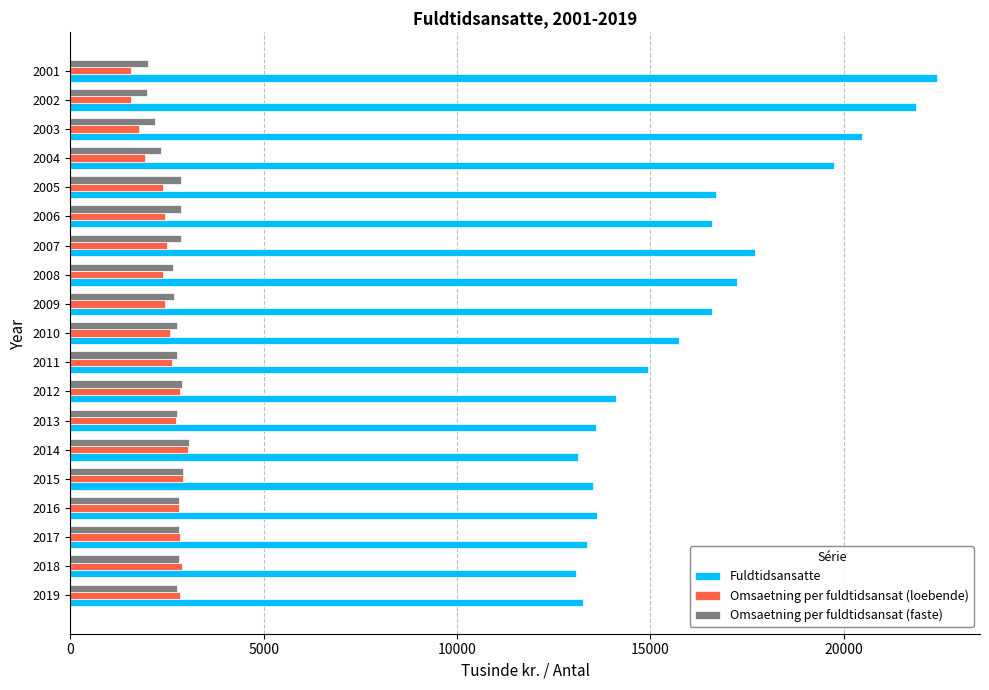

The value of Omsaetning per fuldtidsansat (loebende) at 2016 is 2814. True or false?

True